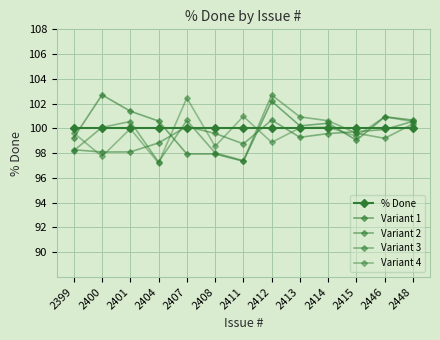

Is this an area chart (filled region under the line)?

No